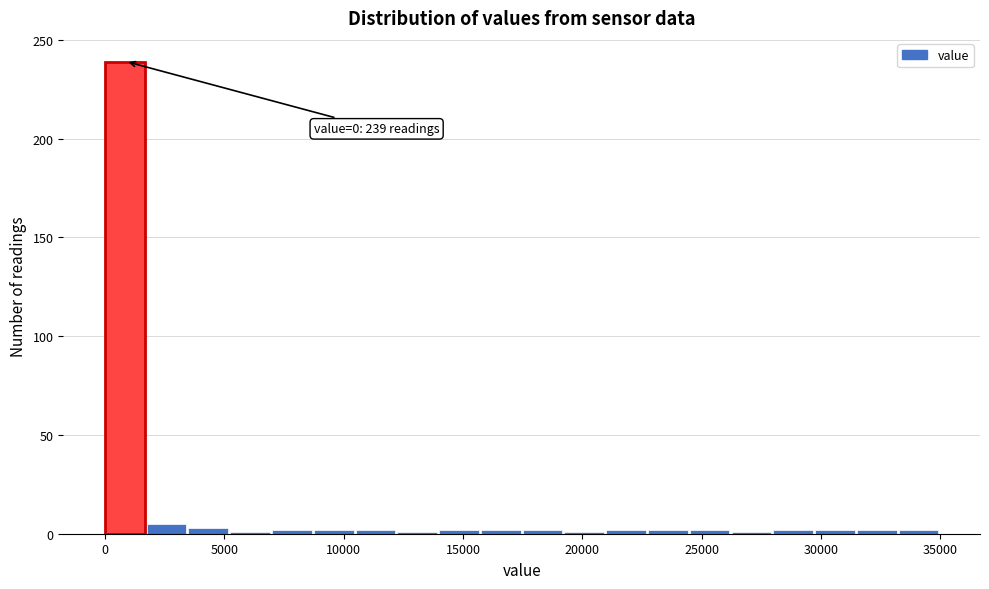

Read against the x-axis, roughly where is the centre of the tallest bar?

1000